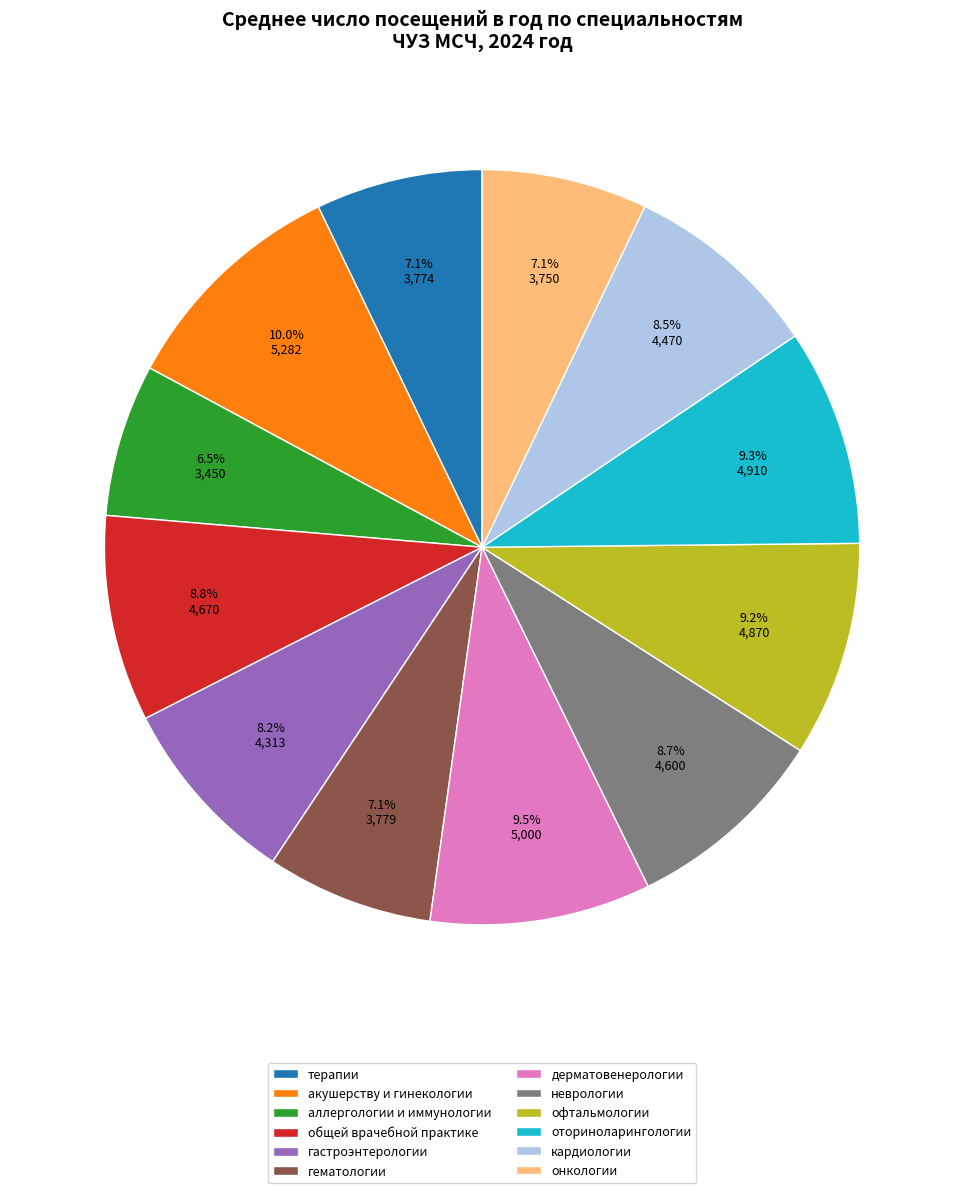

What is the ratio of the value at офтальмологии to the value at аллергологии и иммунологии?

1.4